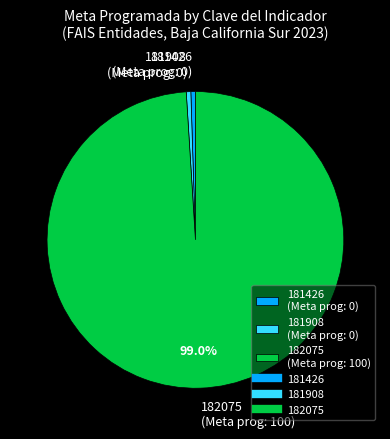

How many segments does this pie chart have?

3